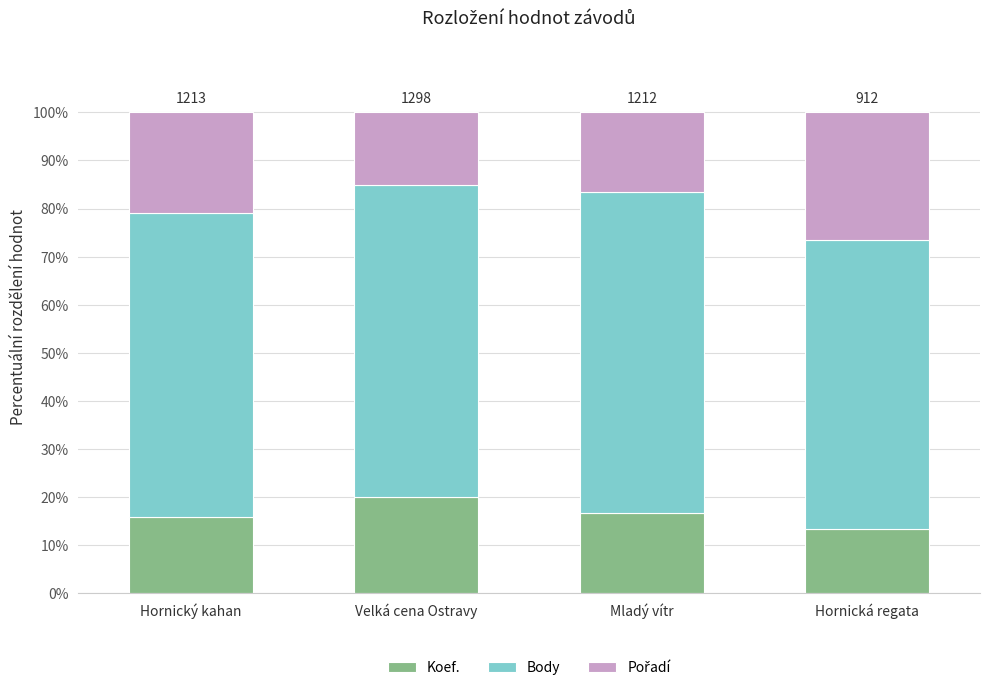

What is the difference between the second highest and minimum values in the Koef. series?

3.3